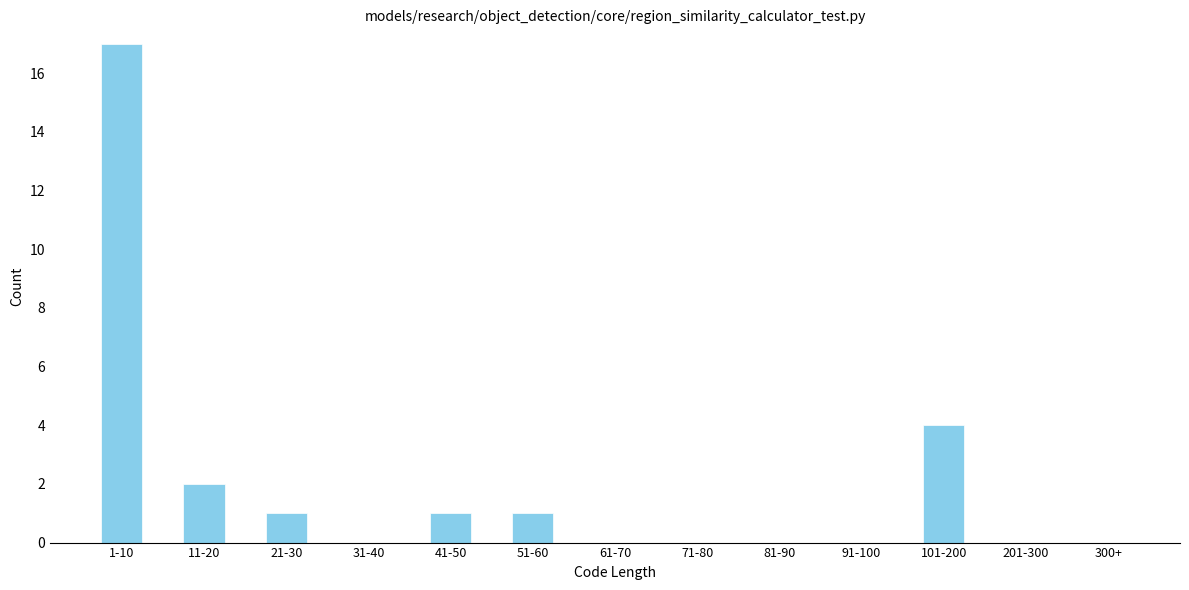

Reading left to right, extract all data points from this chart.

1-10=17	11-20=2	21-30=1	31-40=0	41-50=1	51-60=1	61-70=0	71-80=0	81-90=0	91-100=0	101-200=4	201-300=0	300+=0